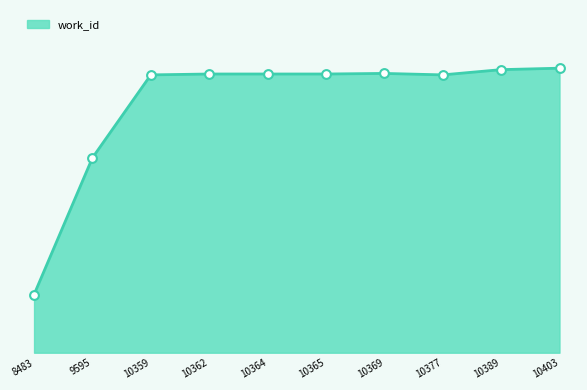

Between 10362 and 10359, which is larger?

10362